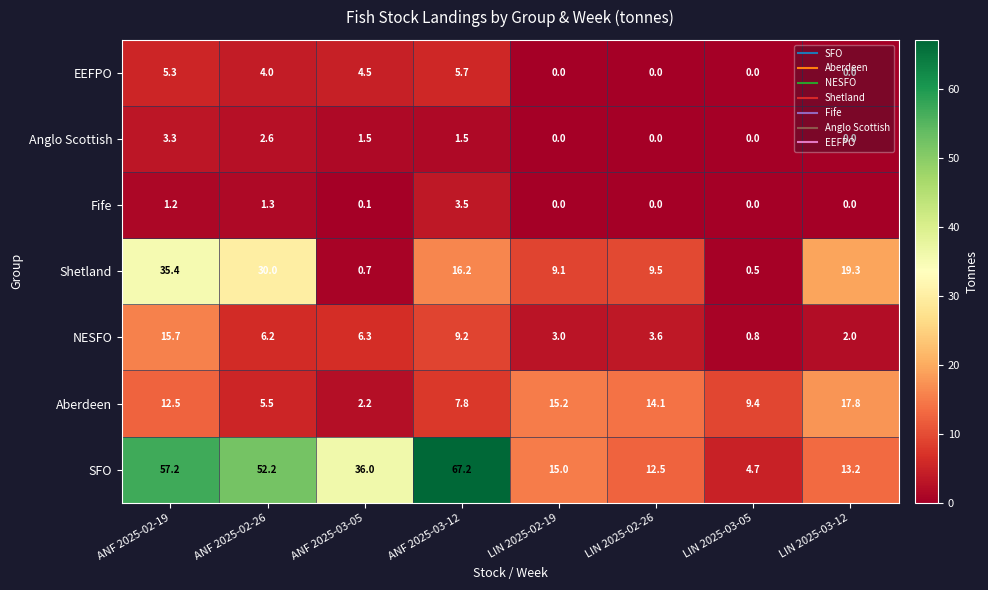

What is the average value of the Fife series?

0.8